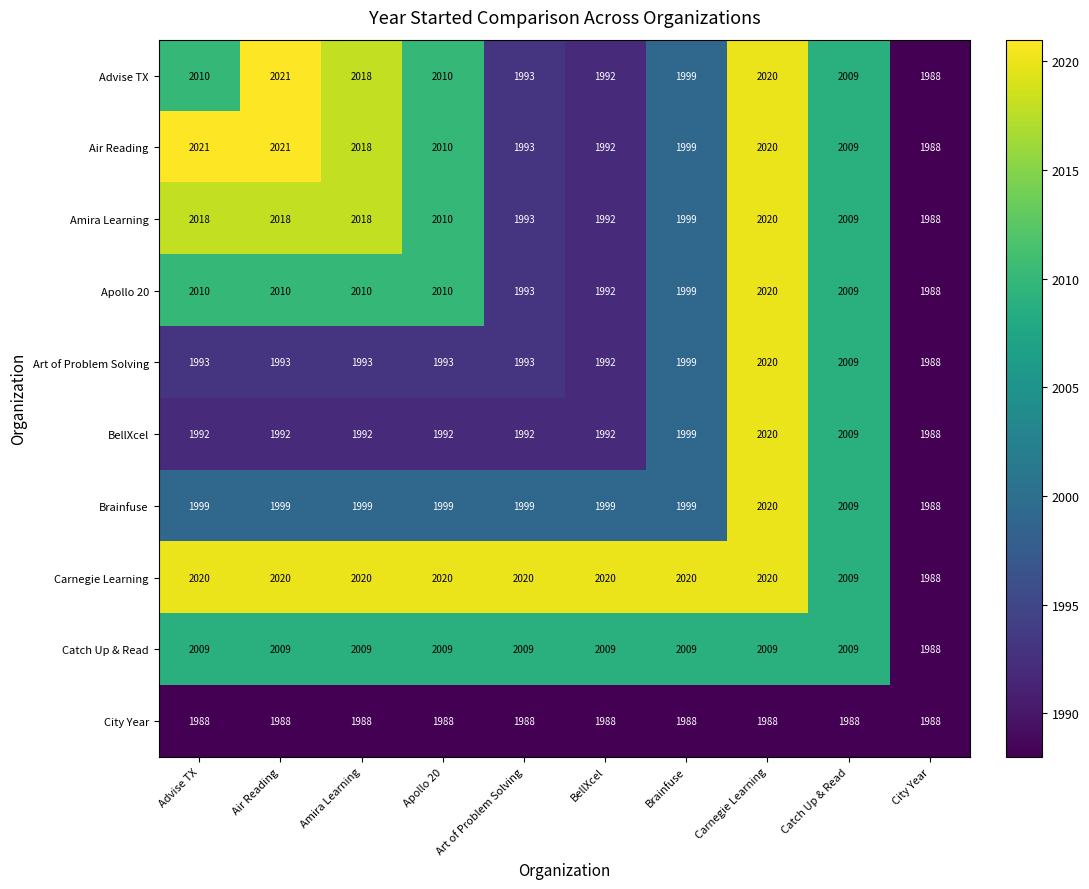

At which category is the sum across all series the highest?

Carnegie Learning